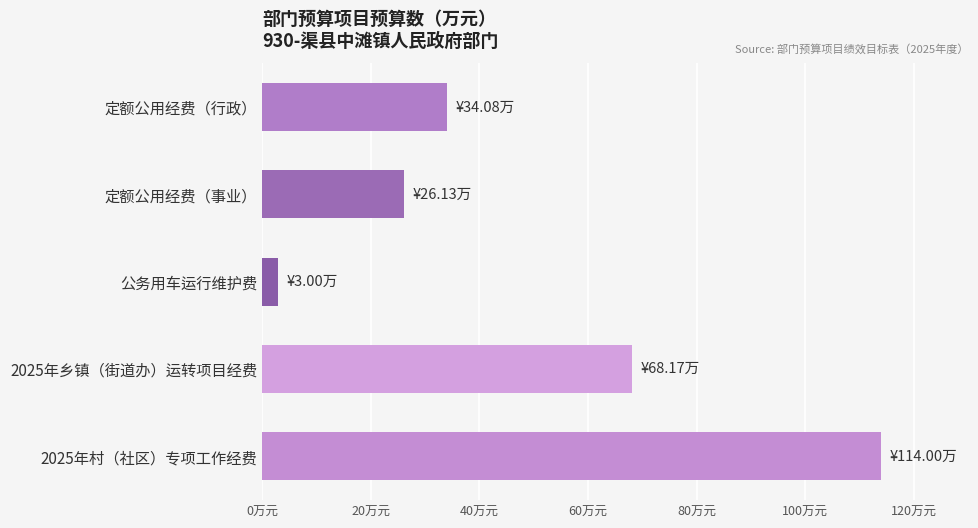

Where is the data nearest to the value 58?

2025年乡镇（街道办）运转项目经费